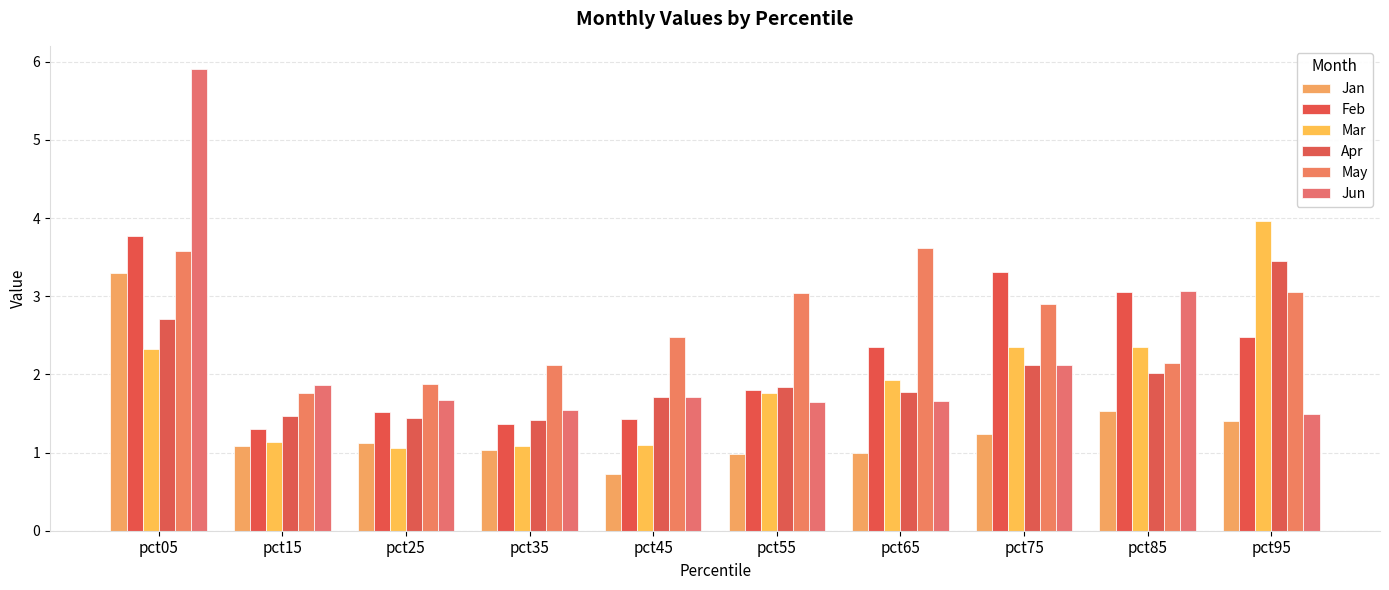

What is the approximate value of Mar at pct45?

1.1